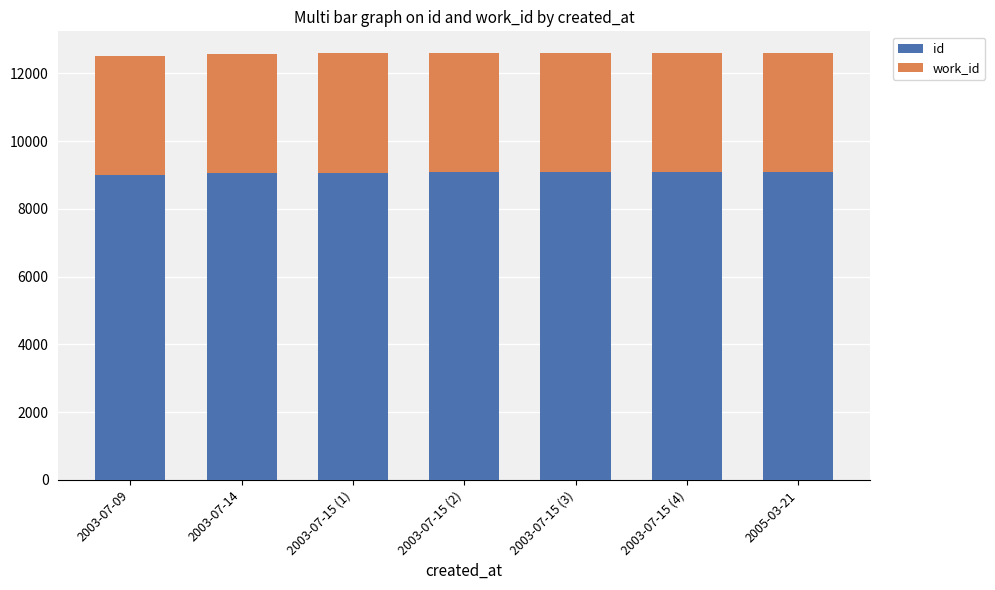

What is the total value across all series at 2005-03-21?

12607